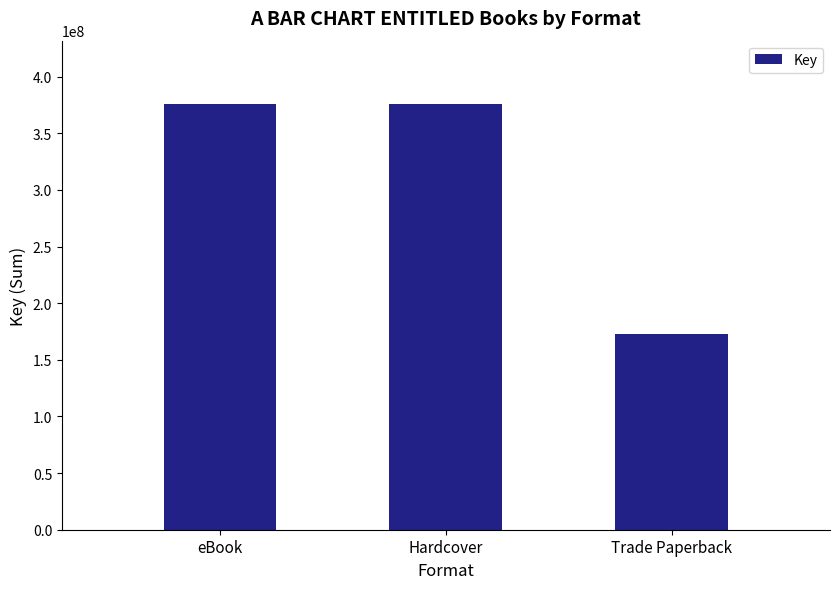

The value at Hardcover is 375480995. True or false?

True